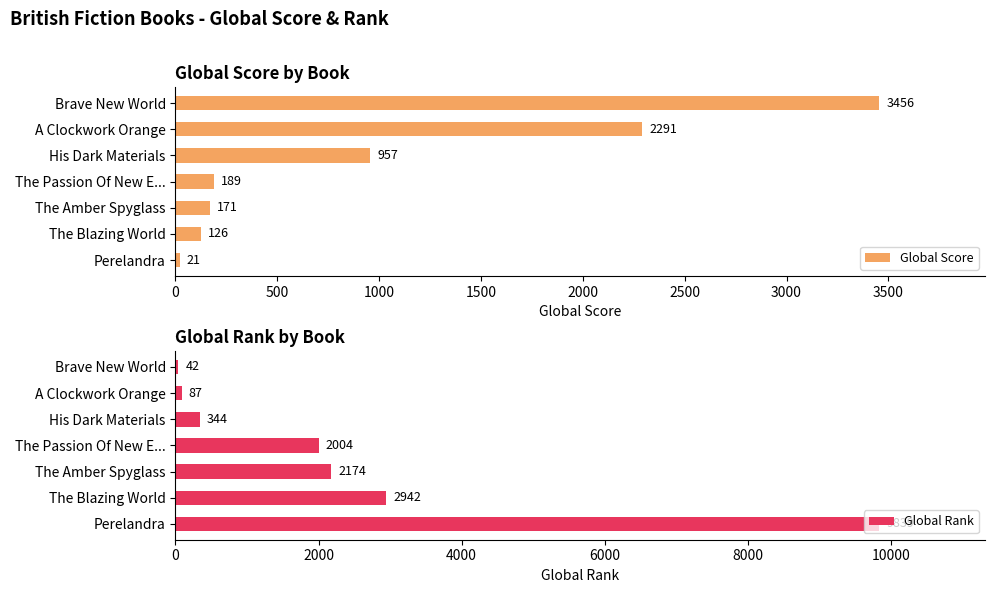

Is it true that Global Score equals 333 at The Passion Of New E...?

False